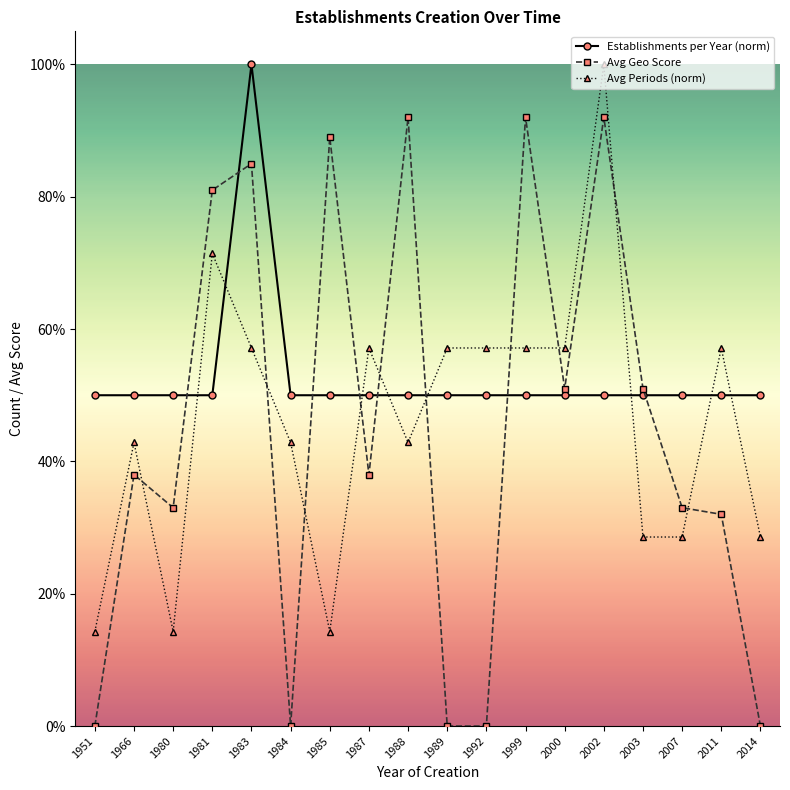

Does the chart have visible grid lines?

No